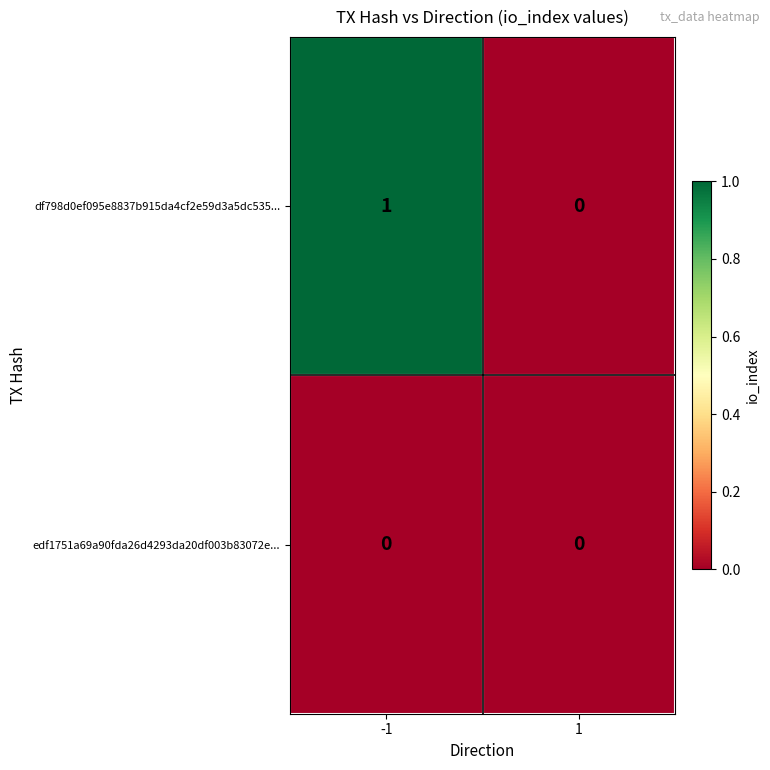

At which category does the chart reach its peak across all series?

-1